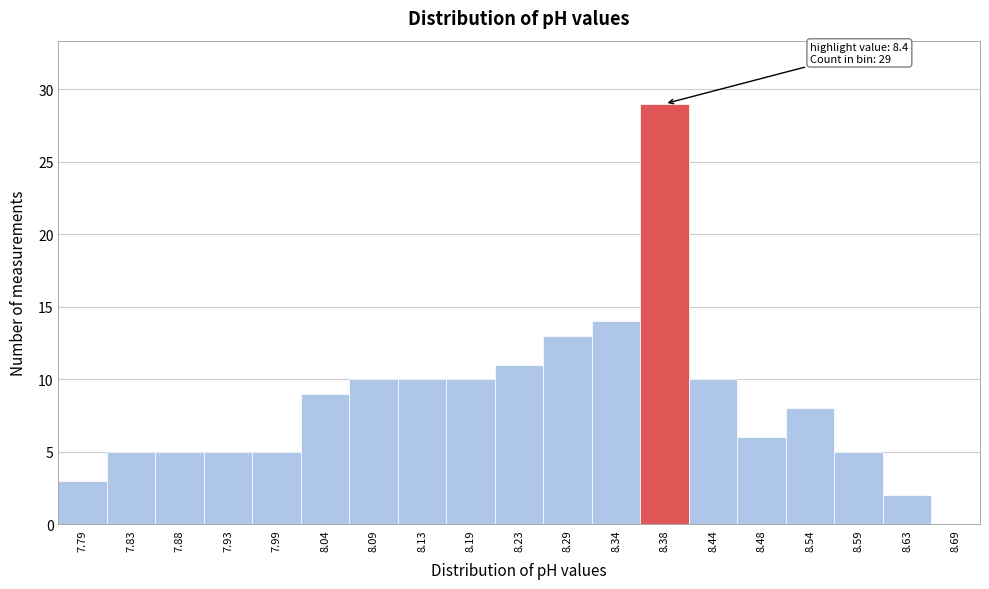

Reading left to right, extract all data points from this chart.

7.79=3	7.83=5	7.88=5	7.93=5	7.99=5	8.04=9	8.09=10	8.13=10	8.19=10	8.23=11	8.29=13	8.34=14	8.38=29	8.44=10	8.48=6	8.54=8	8.59=5	8.63=2	8.69=0